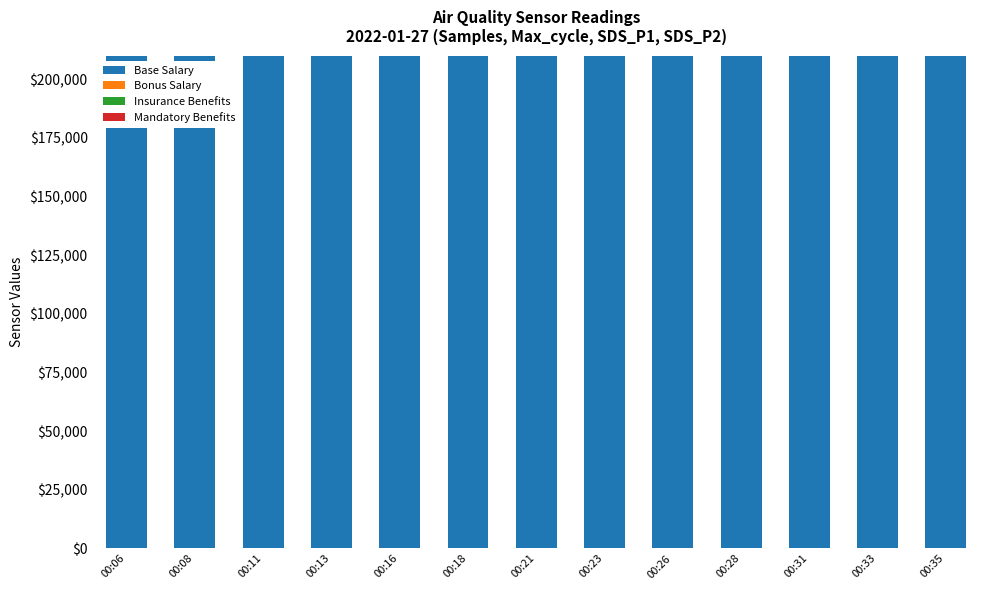

Reading left to right, extract all data points from this chart.

Base Salary: 00:06=248465.7	00:08=248852.1	00:11=249391.0	00:13=249962.0	00:16=249930.0	00:18=249921.3	00:21=249741.1	00:23=249890.3	00:26=249924.8	00:28=249843.5	00:31=249918.4	00:33=249950.6	00:35=250000.0
Bonus Salary: 00:06=2459.9	00:08=12908.4	00:11=4034.4	00:13=1085.9	00:16=1286.3	00:18=1114.5	00:21=1114.5	00:23=1000.0	00:26=16000.0	00:28=1229.0	00:31=1429.4	00:33=12708.0	00:35=1429.4
Insurance Benefits: 00:06=8811.3	00:08=1291.8	00:11=1000.0	00:13=5747.1	00:16=5163.4	00:18=11000.0	00:21=3947.5	00:23=8149.8	00:26=4599.2	00:28=8704.3	00:31=7400.8	00:33=7935.8	00:35=7906.6
Mandatory Benefits: 00:06=2714.3	00:08=1000.0	00:11=2327.7	00:13=2630.3	00:16=4008.4	00:18=5437.0	00:21=3941.2	00:23=6327.7	00:26=5689.1	00:28=6697.5	00:31=6882.4	00:33=11000.0	00:35=7638.7